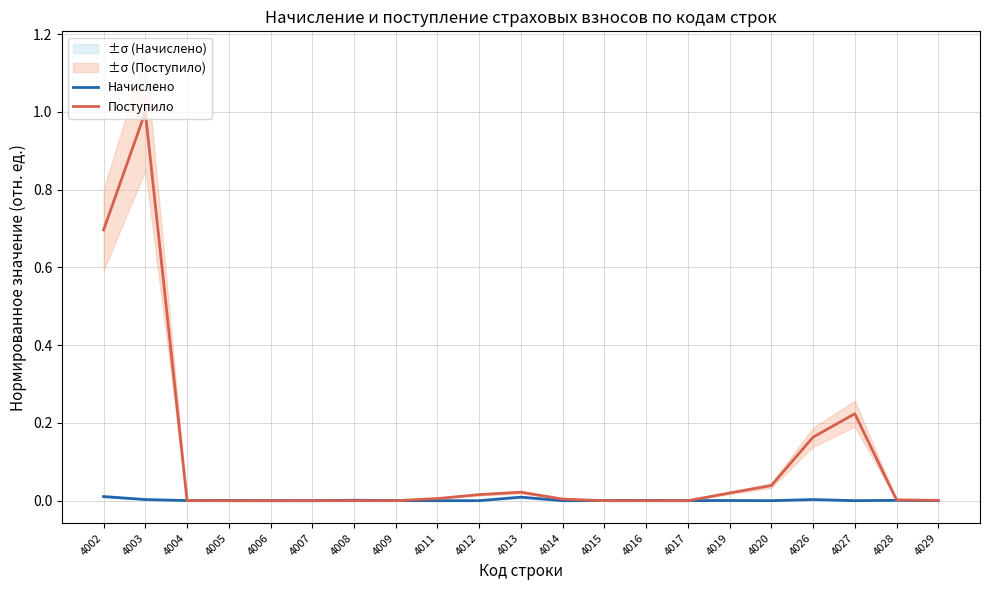

List the series in order of their peak value, highest first.

Поступило, Начислено